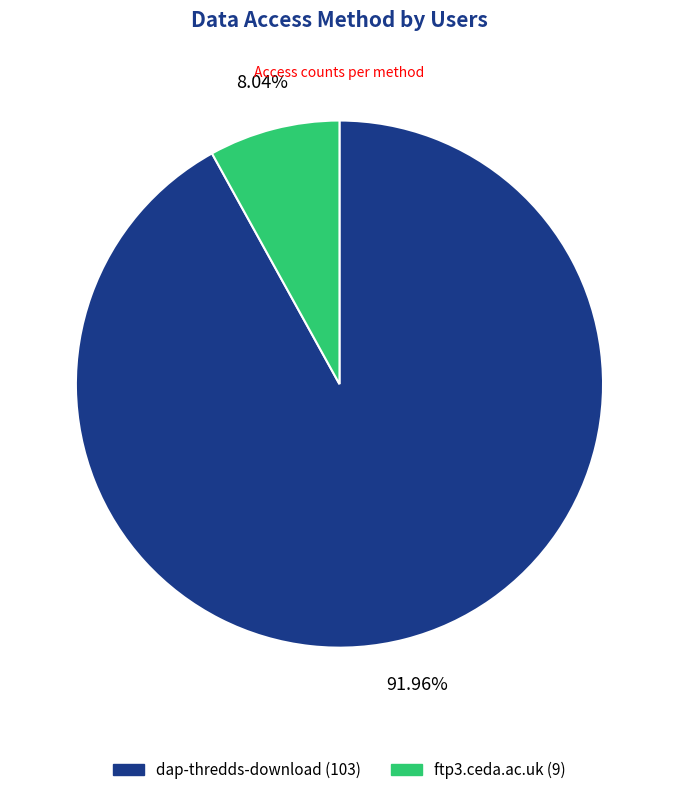

To the nearest percent, what is the difference between the ftp3.ceda.ac.uk and dap-thredds-download slice percentages?

84%